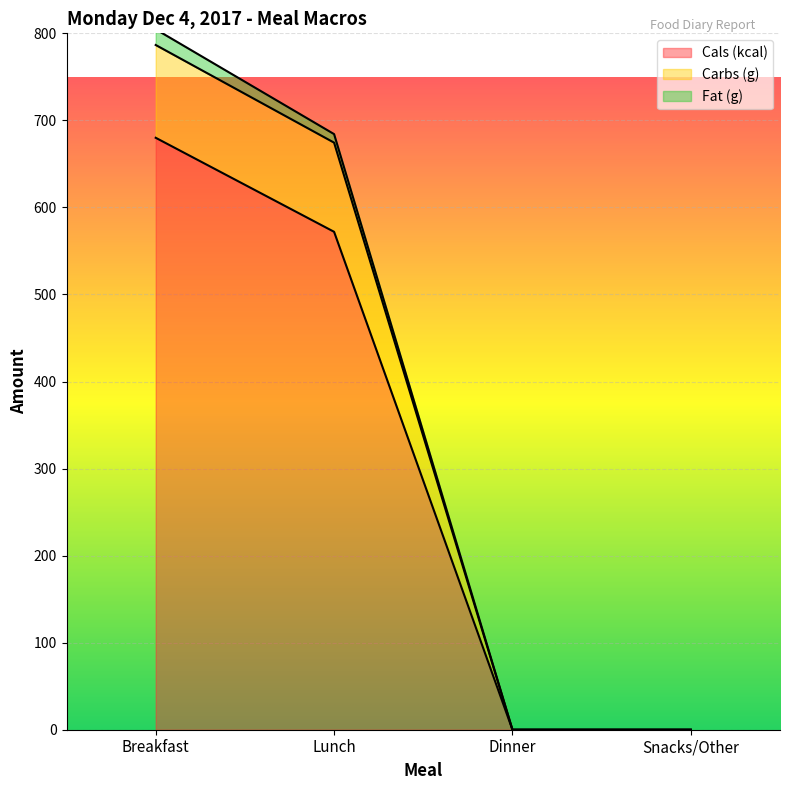

The Cals (kcal) series shows 572.0 at Lunch. True or false?

True